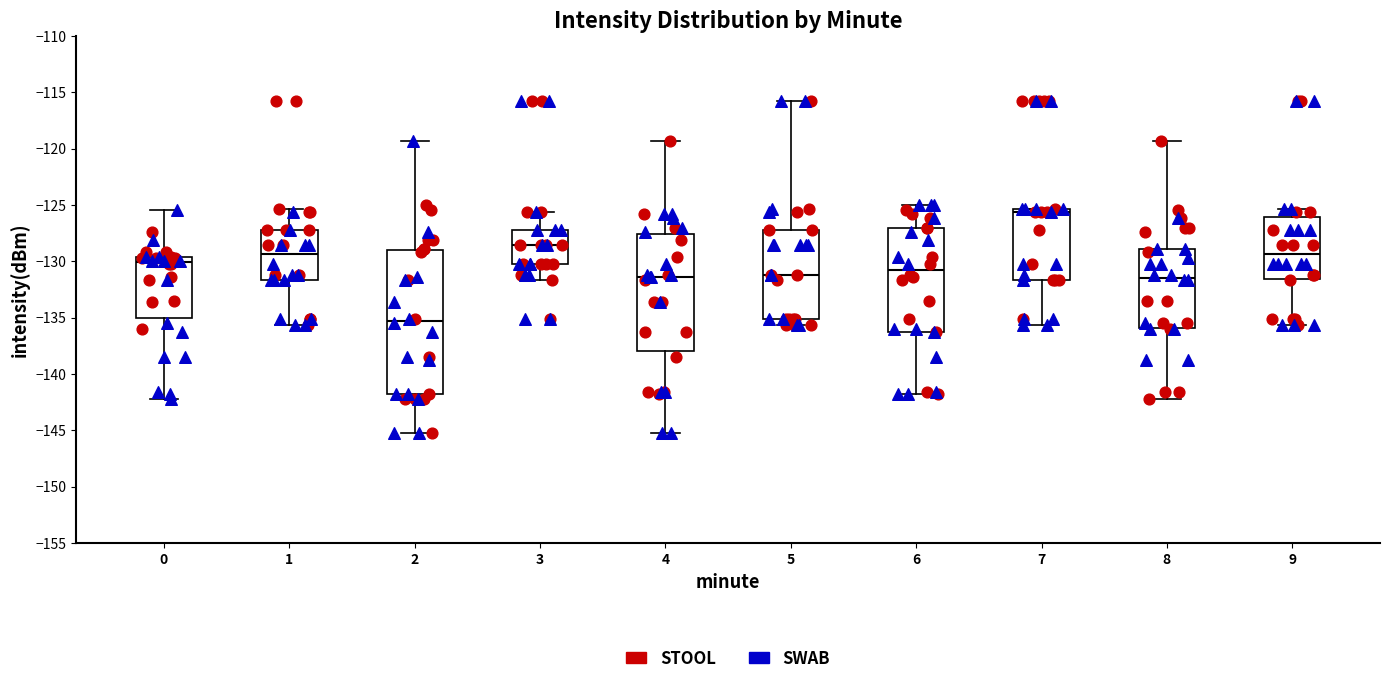

Reading left to right, transcribe this box plot: for each box, give where its median line is, the range the box spans, and where its two whiskers end, as read against the y-axis. The values are not printed on the chart, so give them approximately, as read against the axis.

0: median -130.0, box -135.0 to -129.5, whiskers -142.0 to -125.5
1: median -129.5, box -131.5 to -127.0, whiskers -135.5 to -125.5
2: median -135.5, box -142.0 to -129.0, whiskers -145.0 to -119.5
3: median -128.5, box -130.0 to -127.0, whiskers -131.5 to -125.5
4: median -131.5, box -138.0 to -127.5, whiskers -145.0 to -119.5
5: median -131.0, box -135.0 to -127.0, whiskers -135.5 to -115.5
6: median -130.5, box -136.0 to -127.0, whiskers -142.0 to -125.0
7: median -125.5 (just below the box's upper edge), box -131.5 to -125.5, whiskers -135.5 to -125.5
8: median -131.5, box -136.0 to -129.0, whiskers -142.0 to -119.5
9: median -129.5, box -131.5 to -126.0, whiskers -135.5 to -125.5